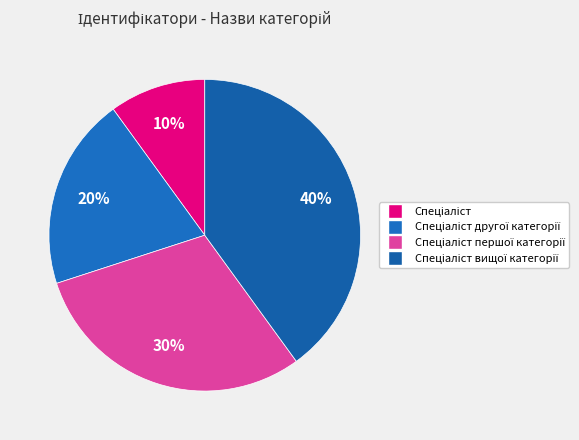

Rank the categories by value from lowest to highest.

Спеціаліст, Спеціаліст другої категорії, Спеціаліст першої категорії, Спеціаліст вищої категорії